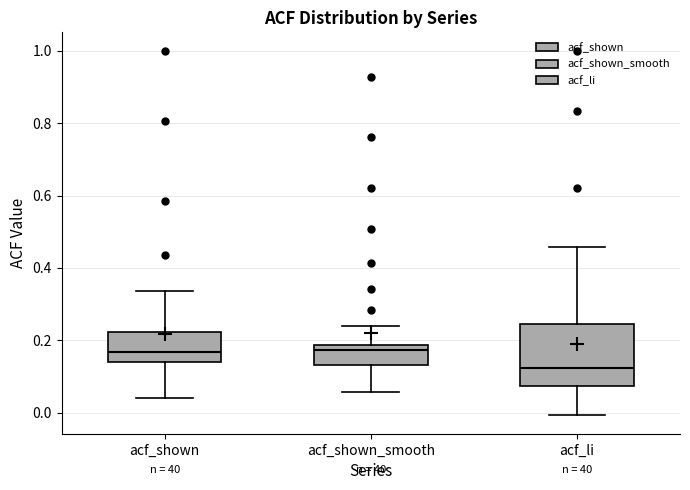

Reading left to right, read every box against the y-axis: the position of its median line, the range the box covers, and the ends of its whiskers. The values are not printed on the chart, so give them approximately, as read against the axis.

acf_shown: median 0.16, box 0.14 to 0.22, whiskers 0.04 to 0.34
acf_shown_smooth: median 0.18 (just below the box's upper edge), box 0.14 to 0.18, whiskers 0.06 to 0.24
acf_li: median 0.12, box 0.08 to 0.24, whiskers 0.00 to 0.46